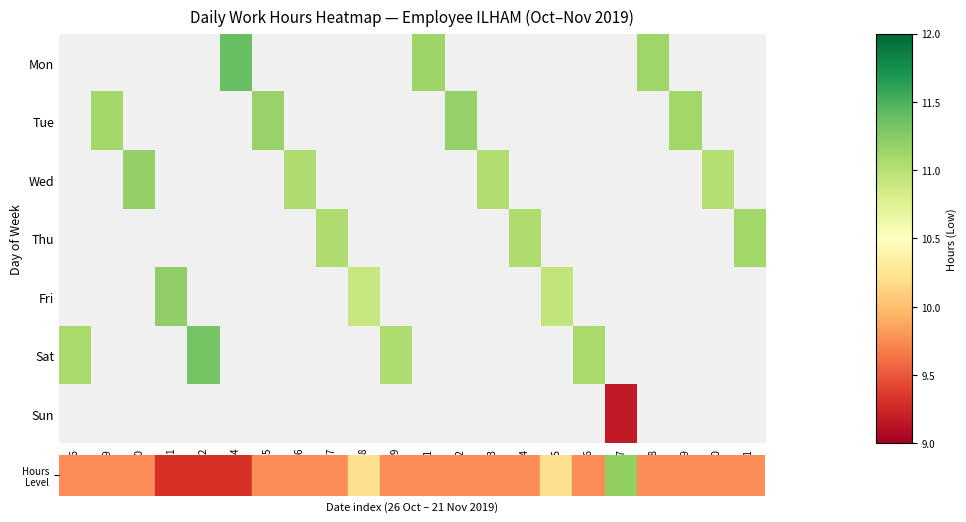

Between 1 and 29, which is larger?

1